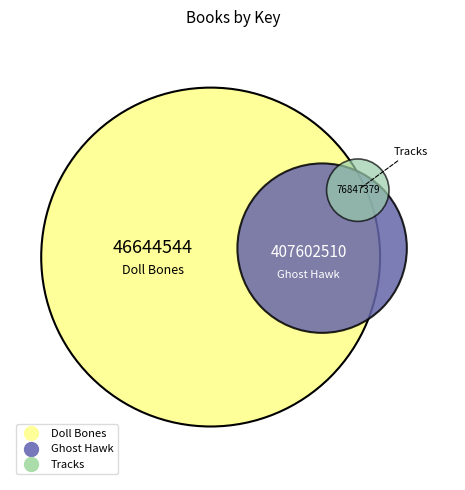

Rank the categories by value from lowest to highest.

Doll Bones, Tracks, Ghost Hawk